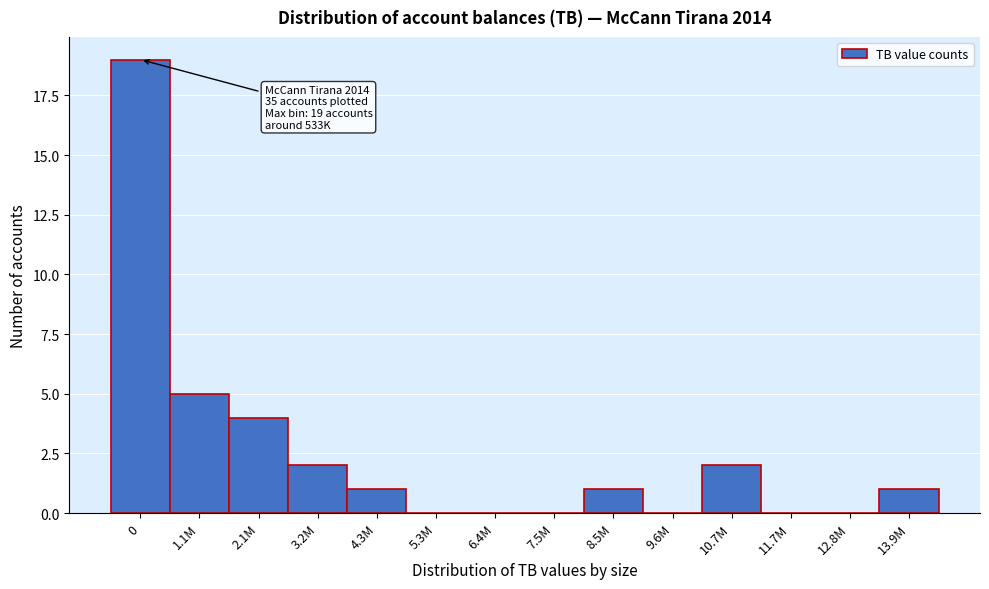

Reading right to left, transcribe all the data shown in this chart.

13.9M=1	12.8M=0	11.7M=0	10.7M=2	9.6M=0	8.5M=1	7.5M=0	6.4M=0	5.3M=0	4.3M=1	3.2M=2	2.1M=4	1.1M=5	0=19